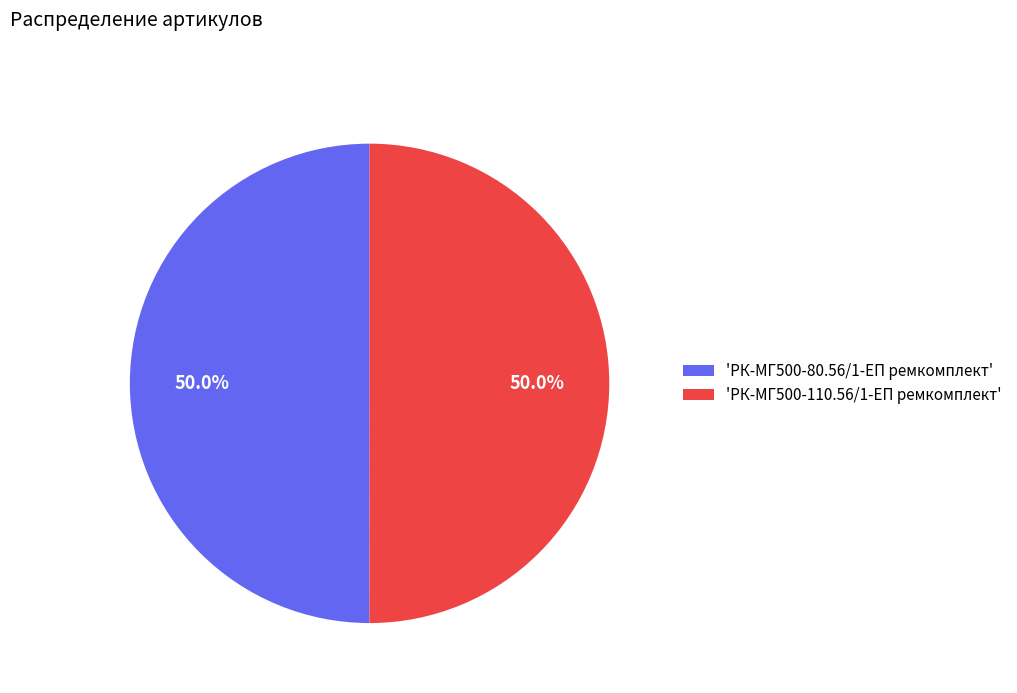

What percentage do 'РК-МГ500-110.56/1-ЕП ремкомплект' and 'РК-МГ500-80.56/1-ЕП ремкомплект' together represent?

100.0%